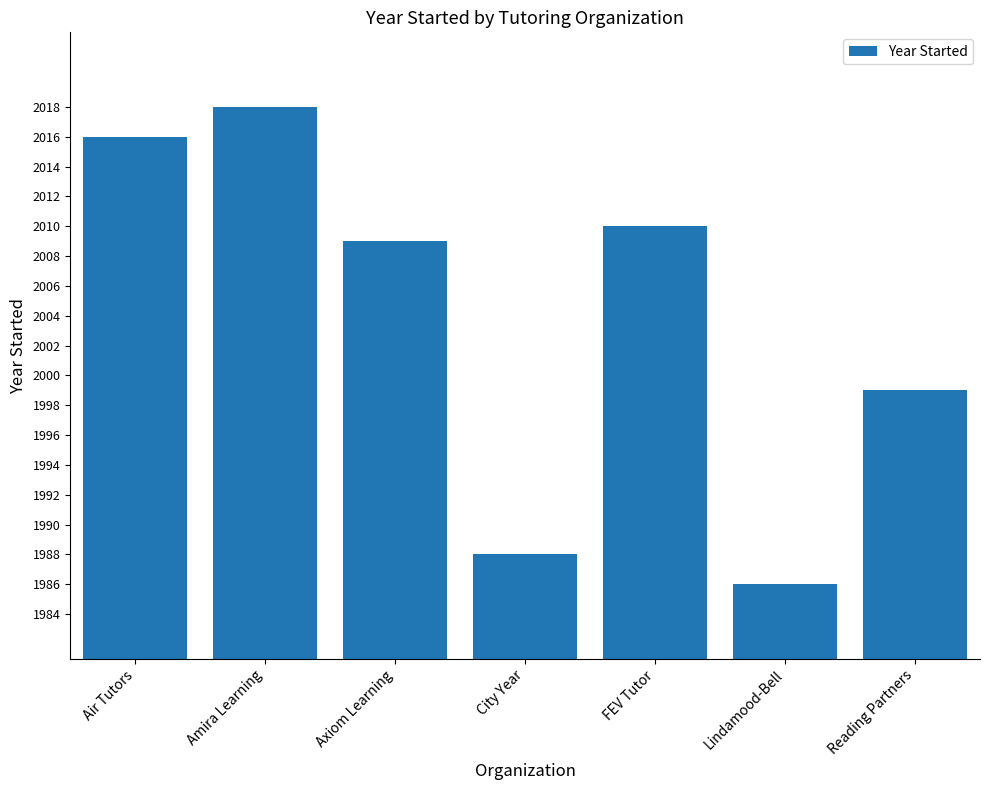

Which label corresponds to the largest value in the chart?

Amira Learning